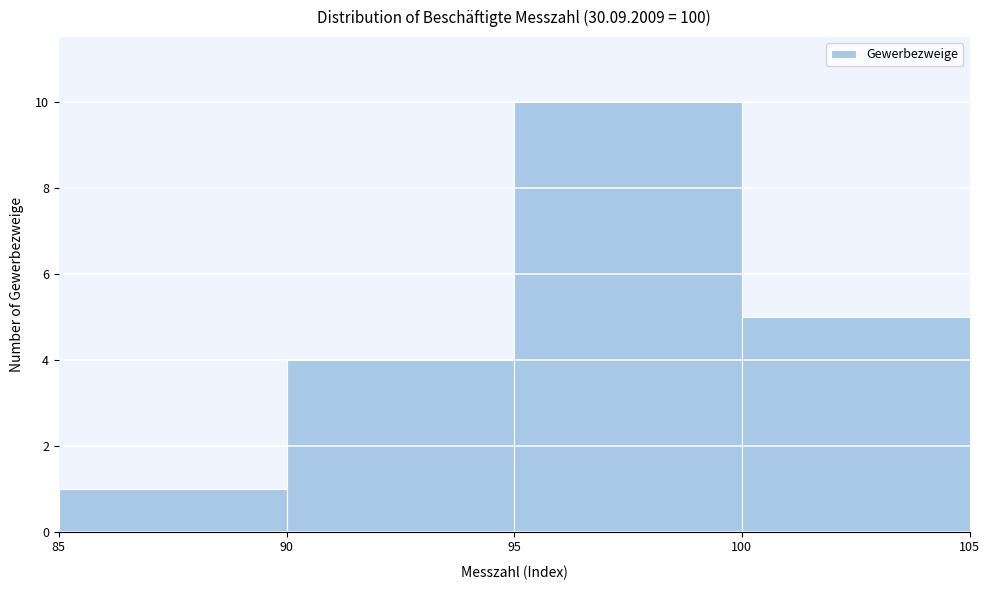

Over which range of the x-axis is the bar tallest?

95 to 100